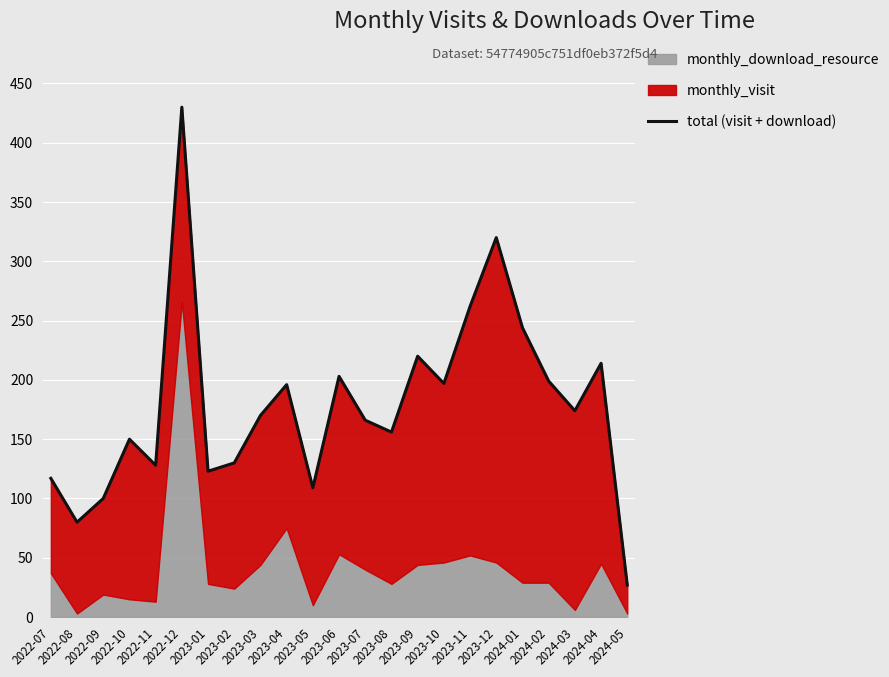

What is the sum of all values?

4115